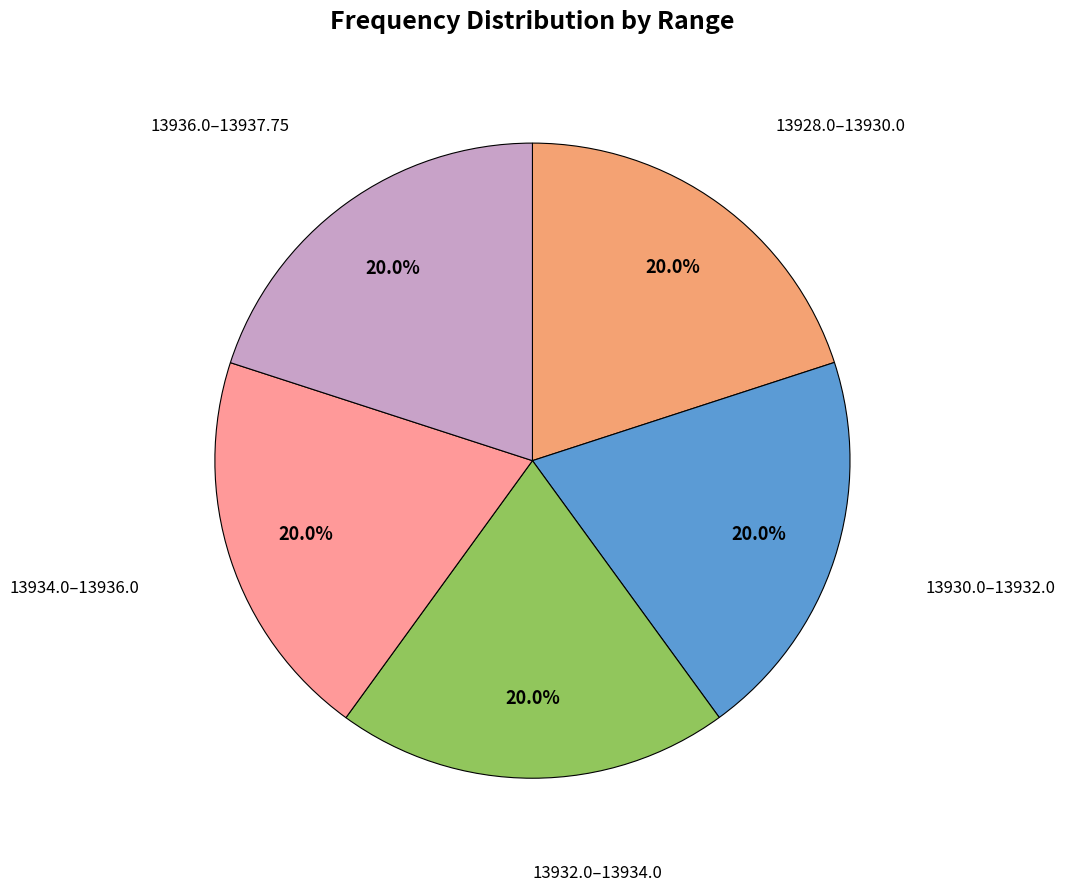

Does any single category account for the majority?

No